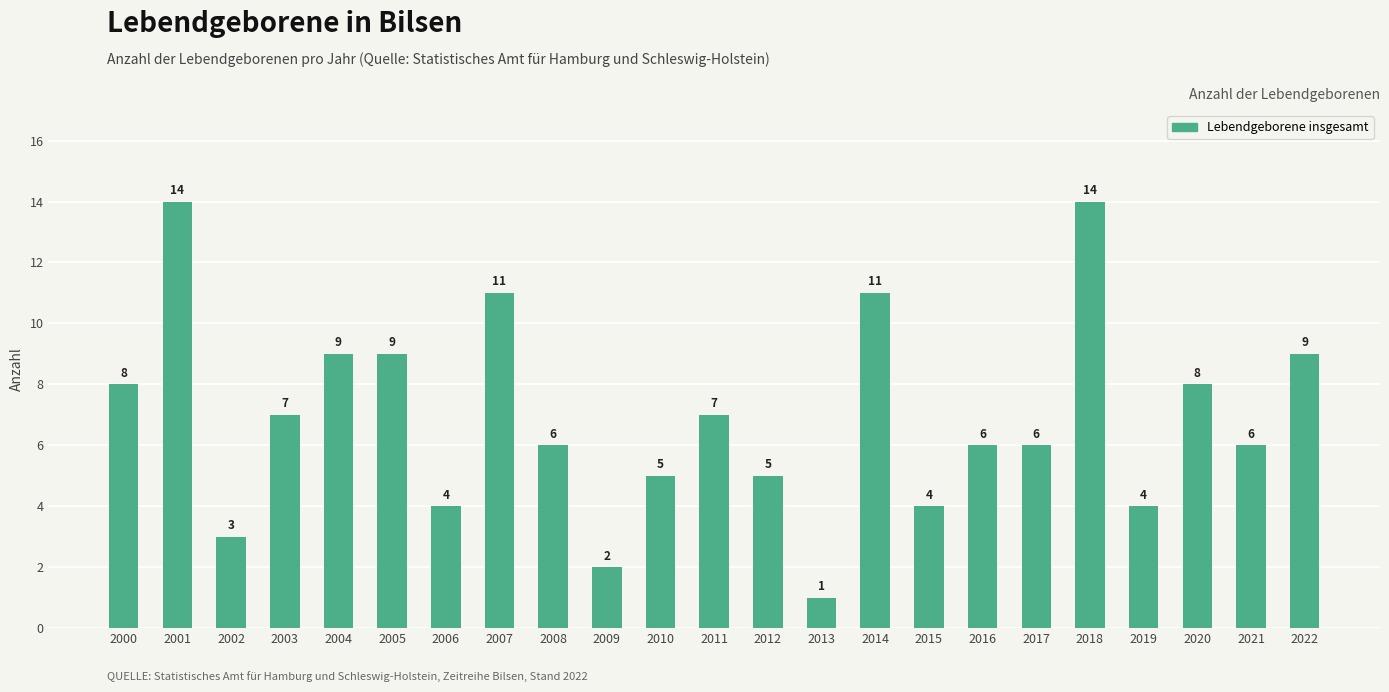

What is the value of the 23rd bar from the left?

9